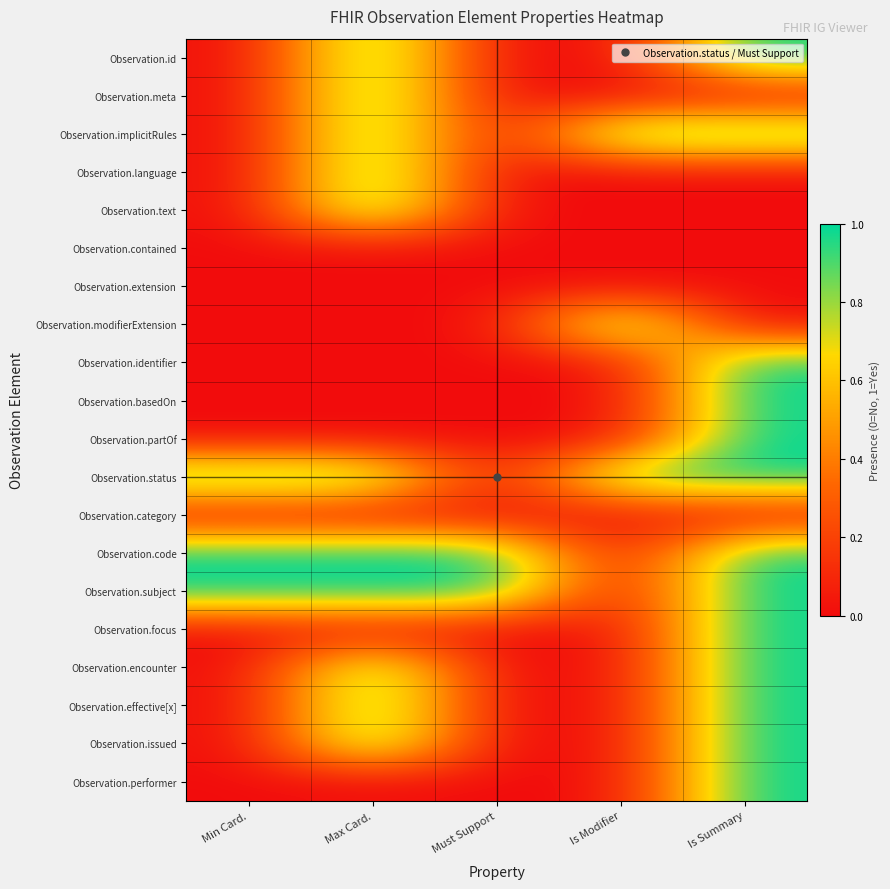

Between Is Modifier and Must Support, which is larger?

Is Modifier